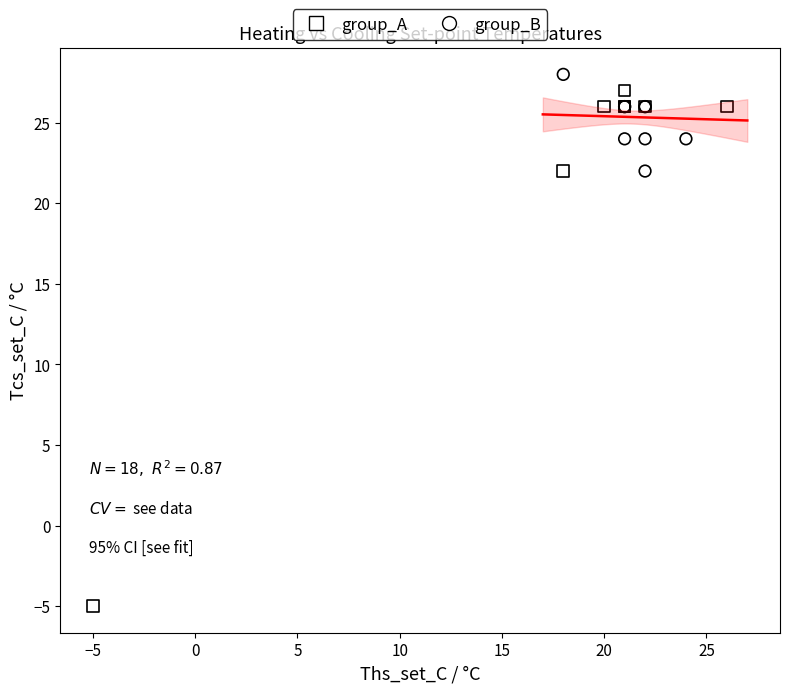

Which series reaches the minimum Y coordinate?

group_A